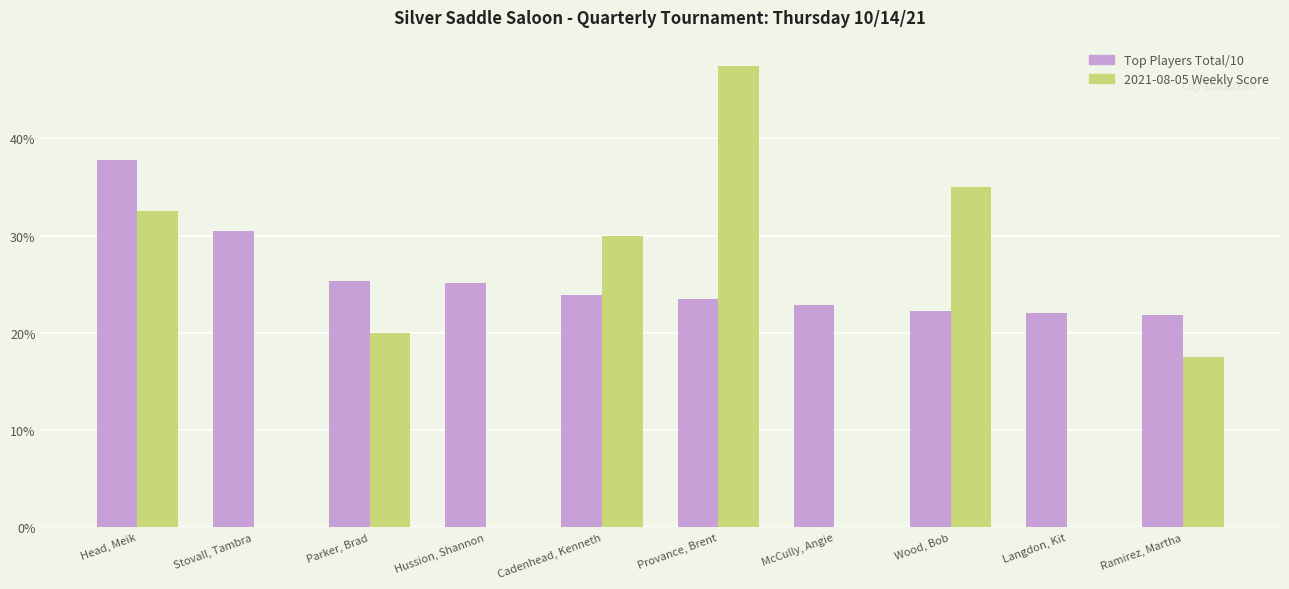

True or false: the data shows 74.1 at Wood, Bob.

False